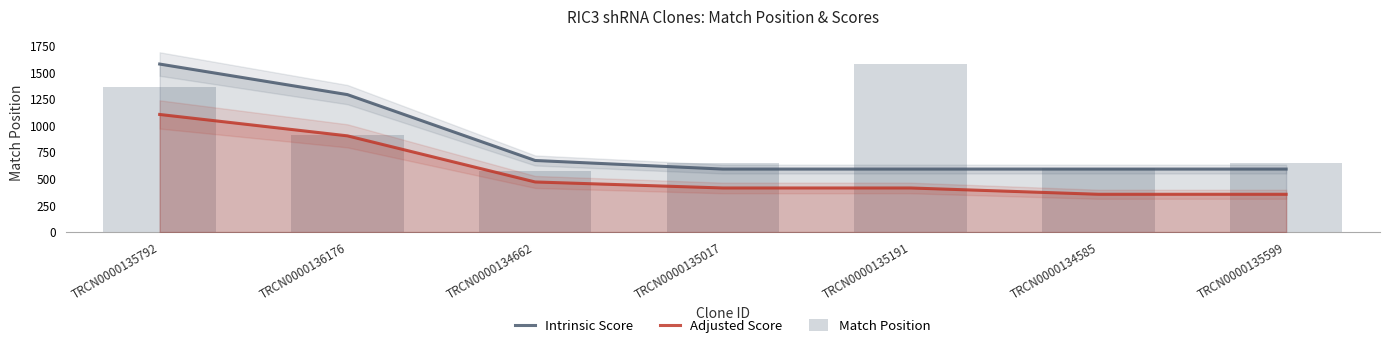

Which series has the largest total across all categories?

Match Position